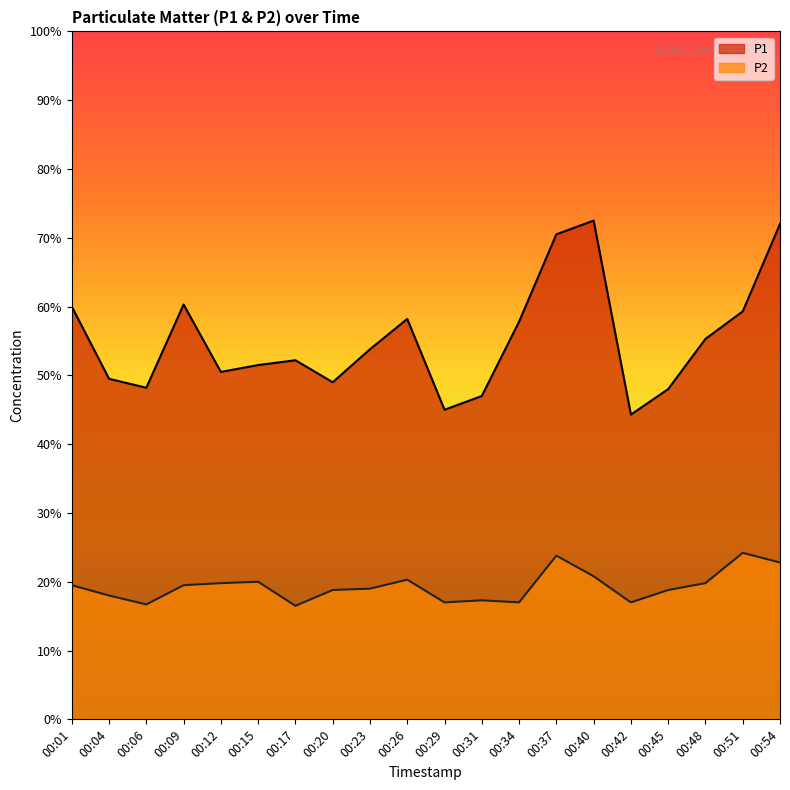

List the labels in order of P1 value, smallest first.

00:42, 00:29, 00:31, 00:45, 00:06, 00:20, 00:04, 00:12, 00:15, 00:17, 00:23, 00:48, 00:34, 00:26, 00:51, 00:01, 00:09, 00:37, 00:54, 00:40